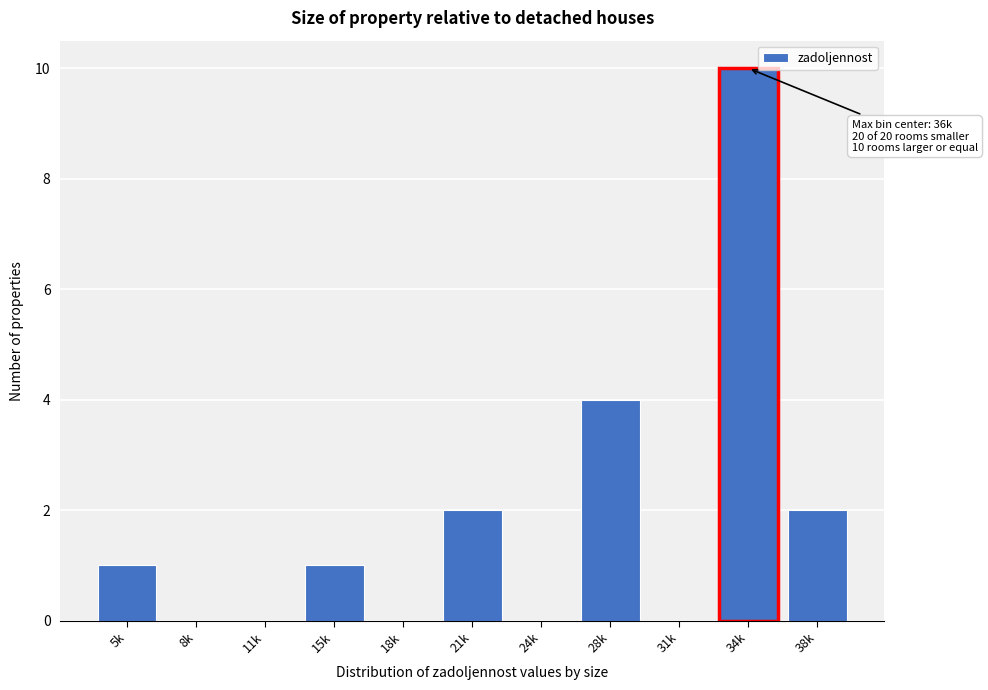

Reading left to right, what are all the values shown in this chart?

5k=1	8k=0	11k=0	15k=1	18k=0	21k=2	24k=0	28k=4	31k=0	34k=10	38k=2